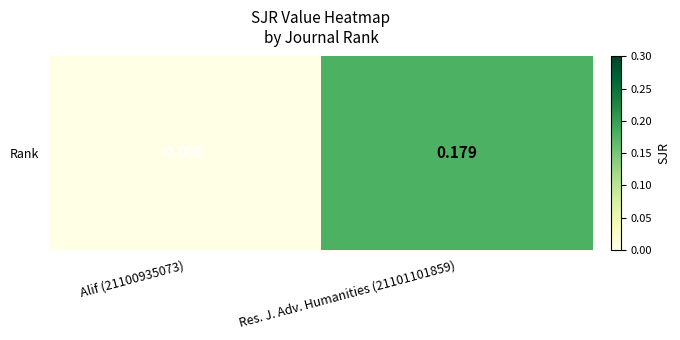

Is it true that the value at Alif (21100935073) is 0.0?

True